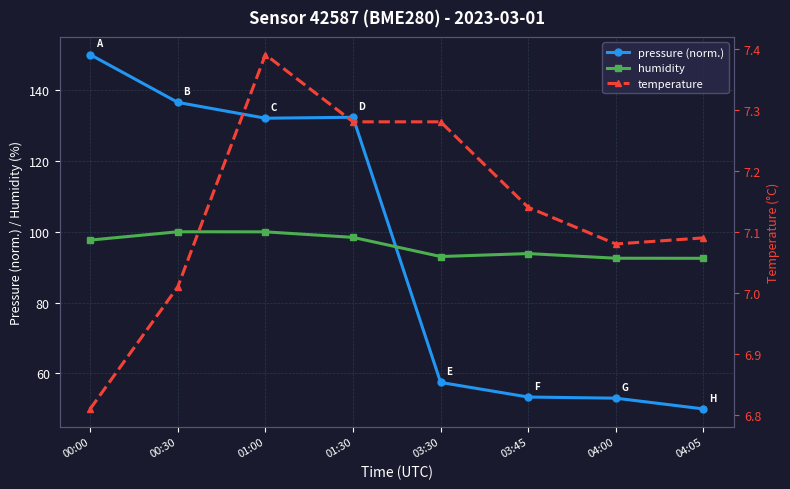

How many data points in humidity are less than 97?

4